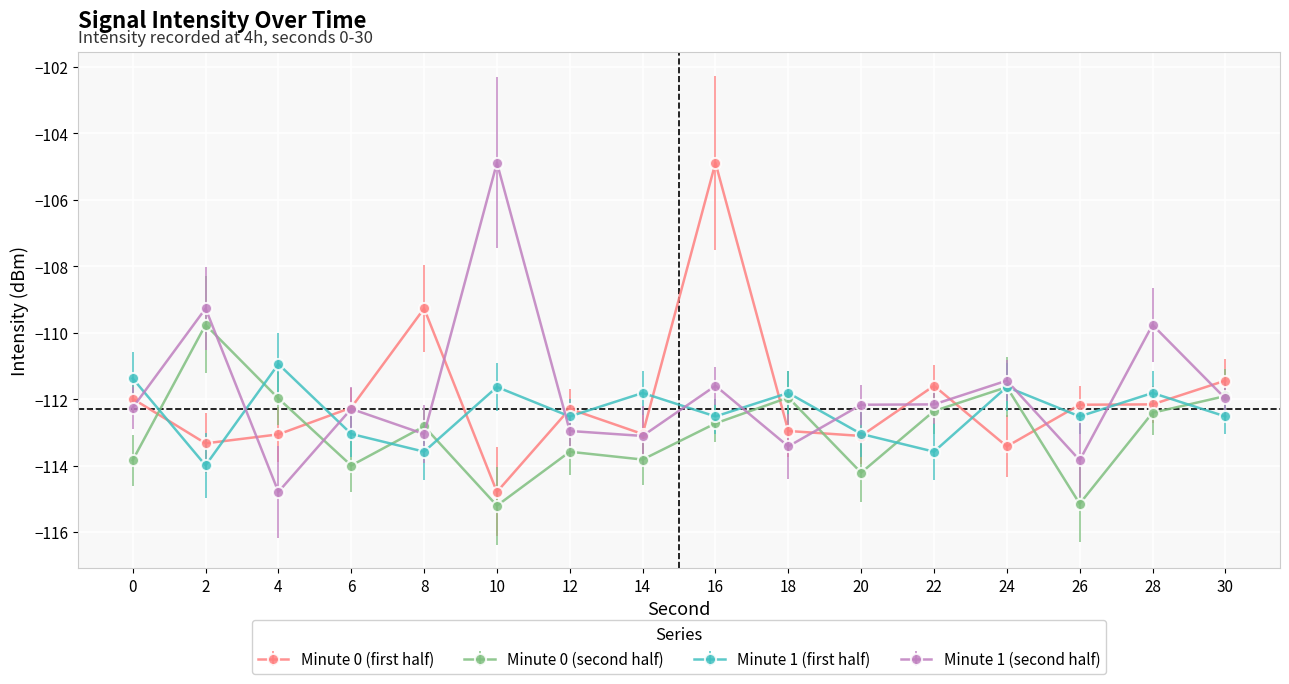

How many intersections are there between Minute 1 (first half) and Minute 1 (second half)?

9